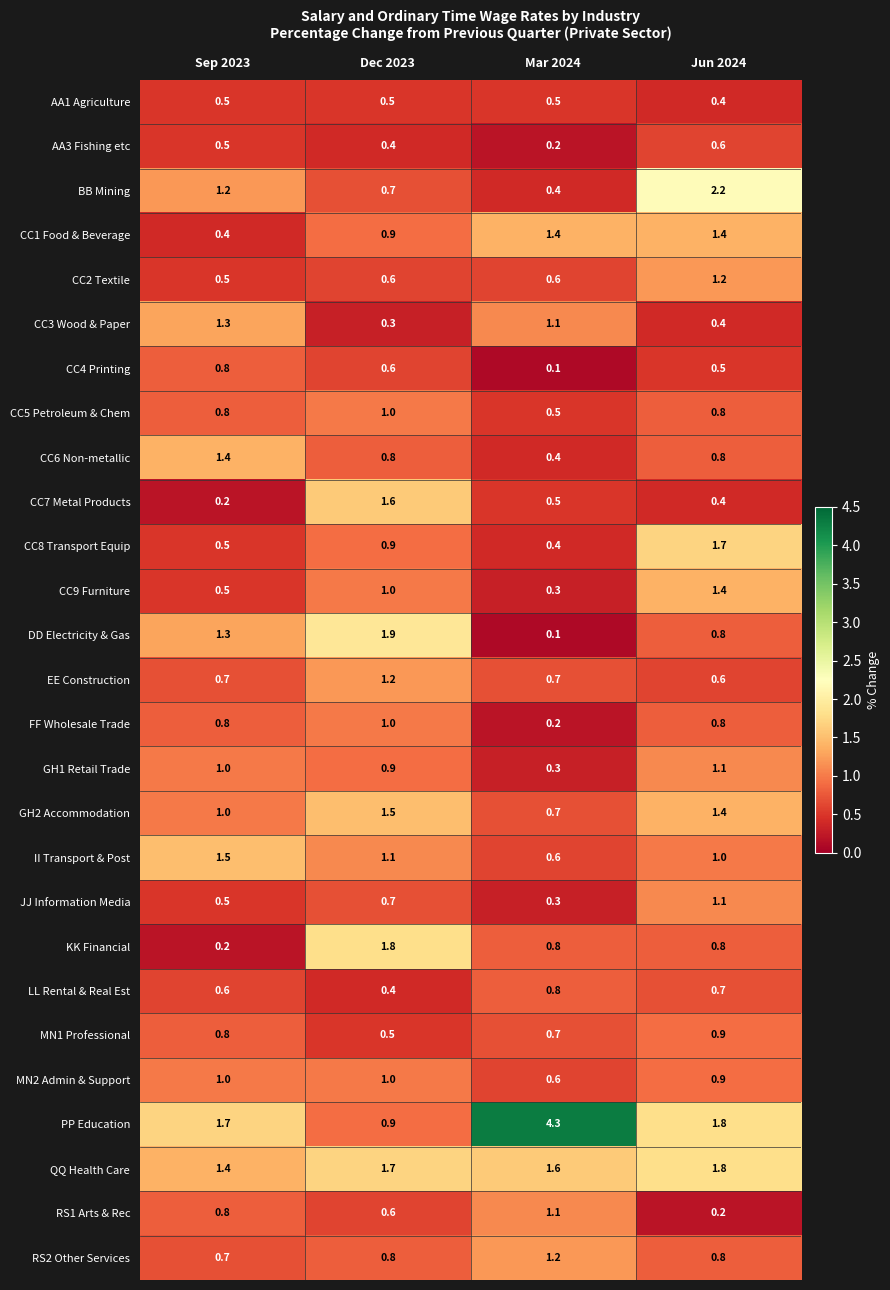

Which series has the largest range (max minus min)?

PP Education